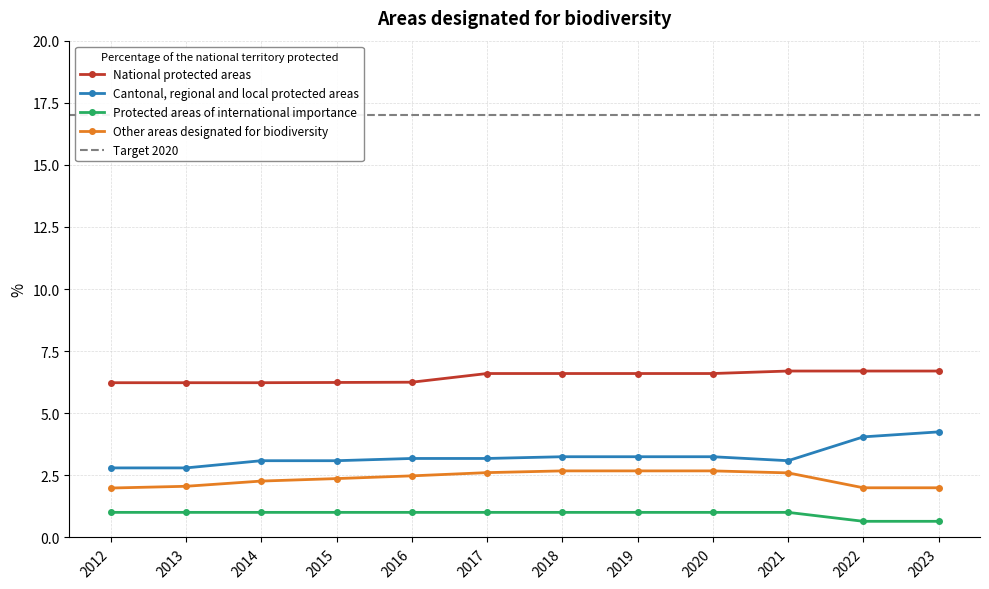

Which category has the lowest value across all series?

2022